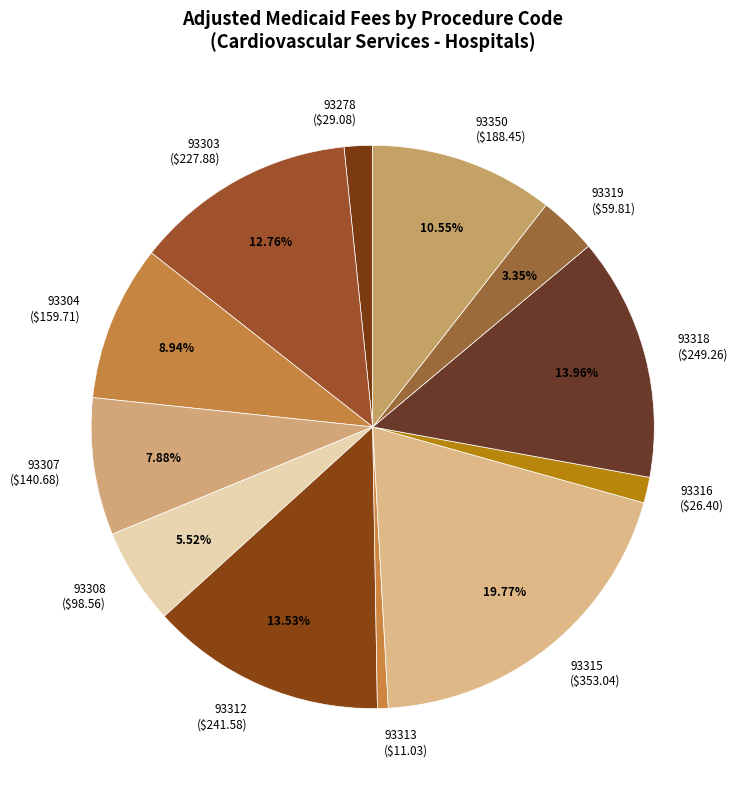

Is there any slice that represents more than half of the pie?

No